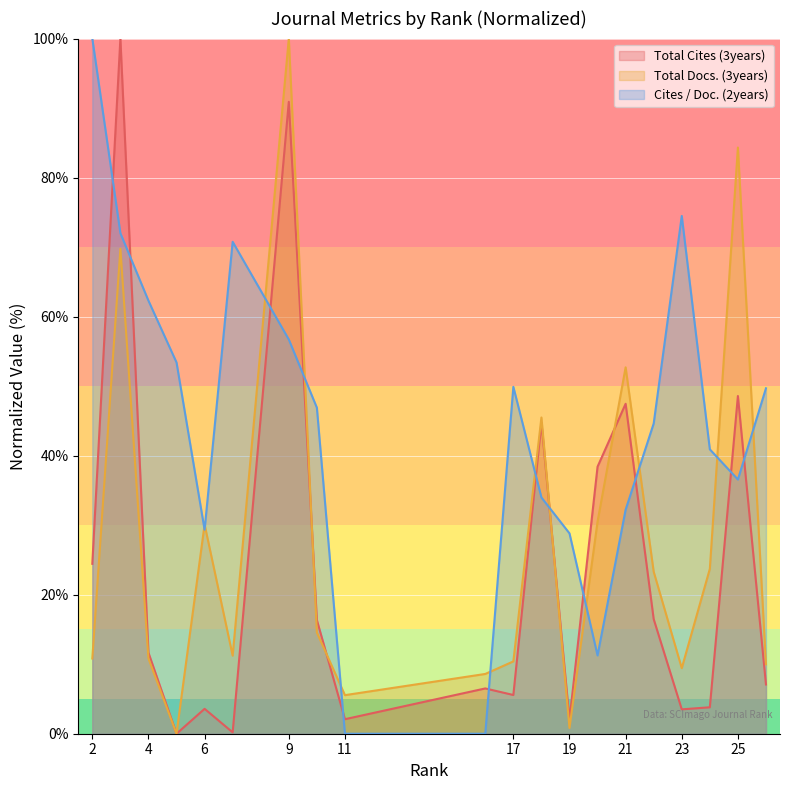

True or false: Total Docs. (3years) and Cites / Doc. (2years) intersect in this chart.

True